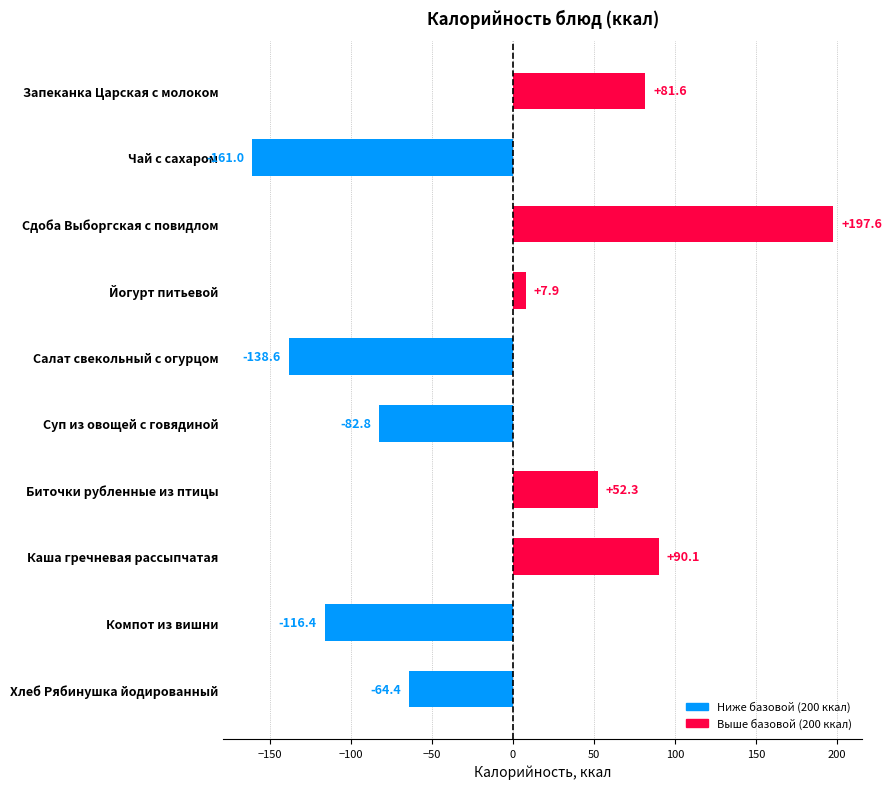

Count the number of values greater than 7.

5